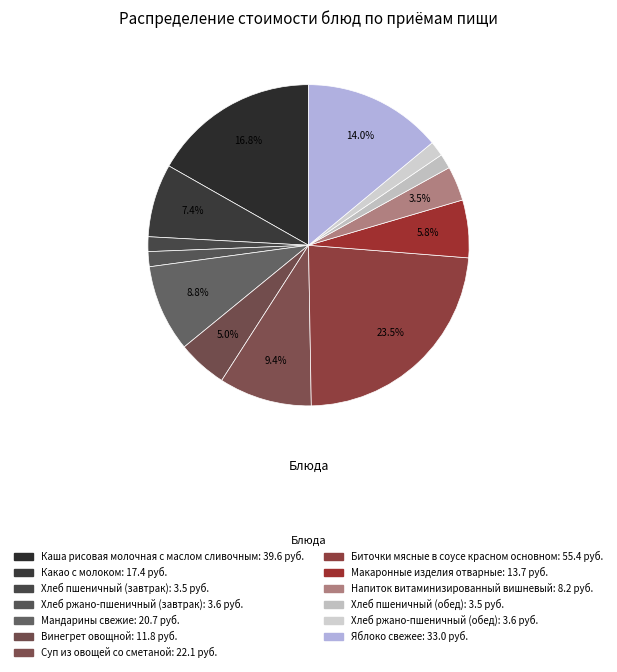

To the nearest percent, what is the difference between the Биточки мясные в соусе красном основном and Какао с молоком slice percentages?

16%